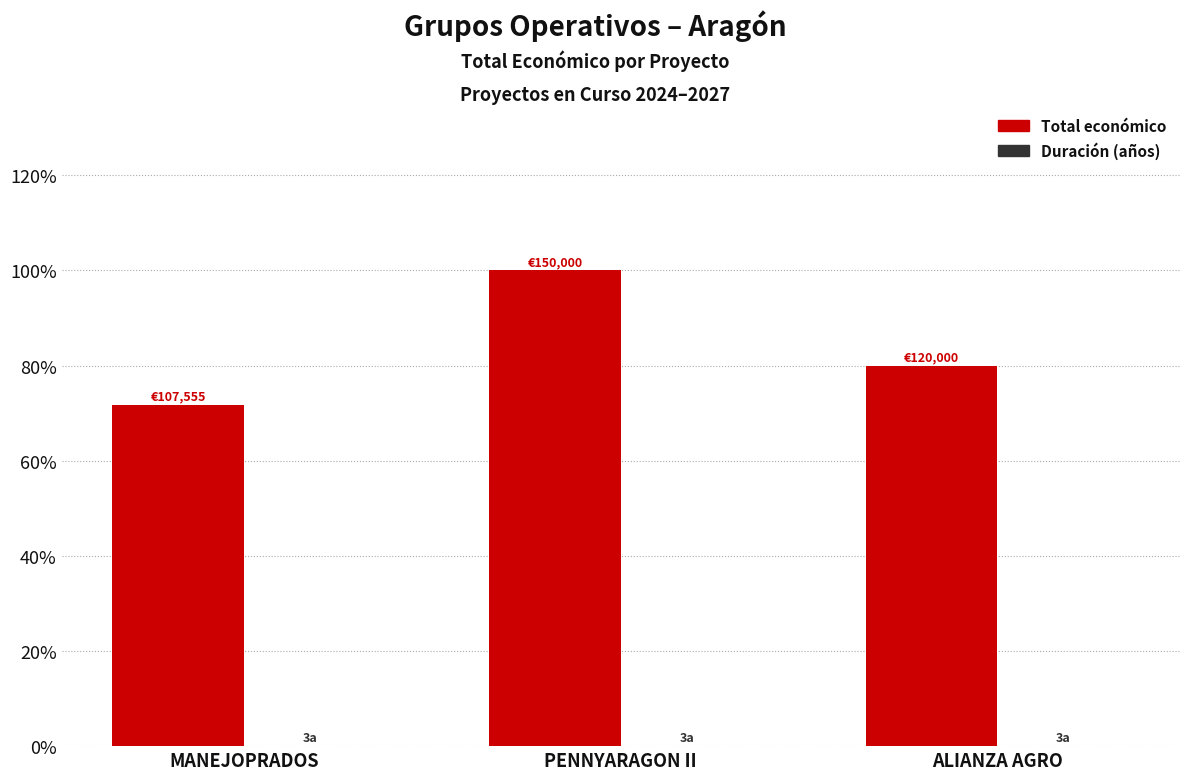

Are the bars grouped side by side (vs. stacked)?

Yes